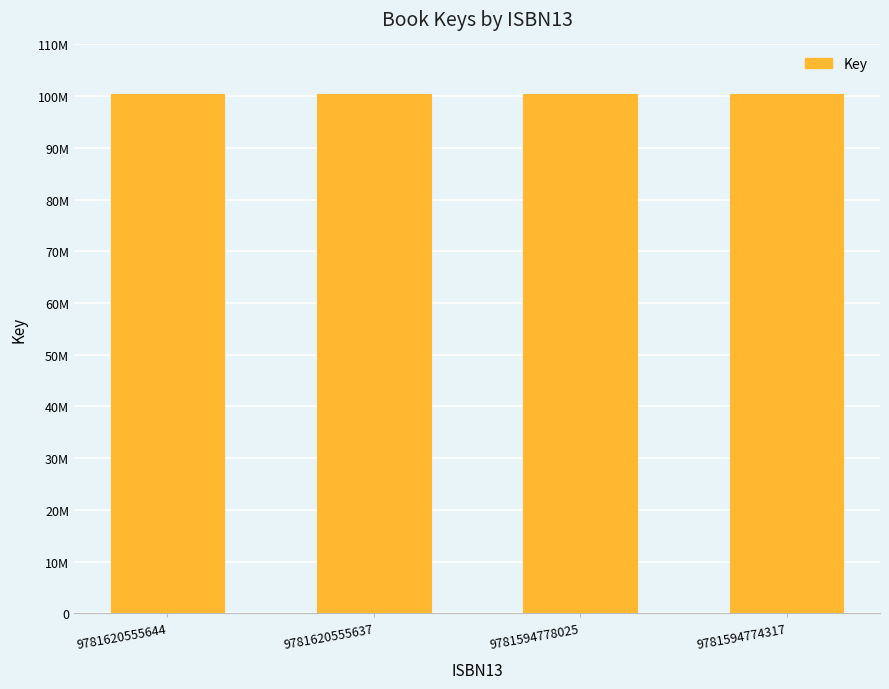

What is the value of the 1st bar from the left?

100425457